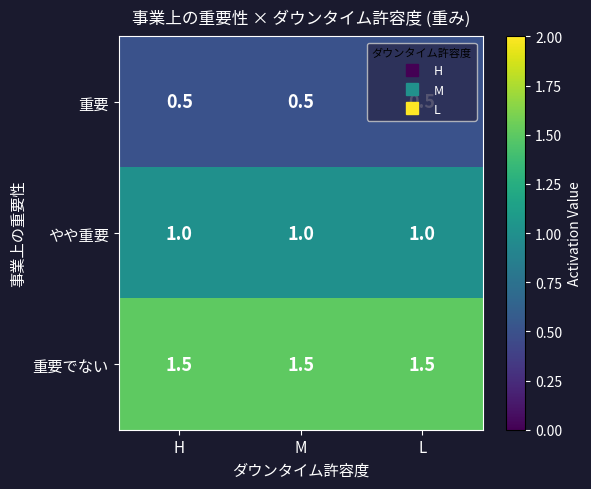

Count the number of data series in this chart.

3